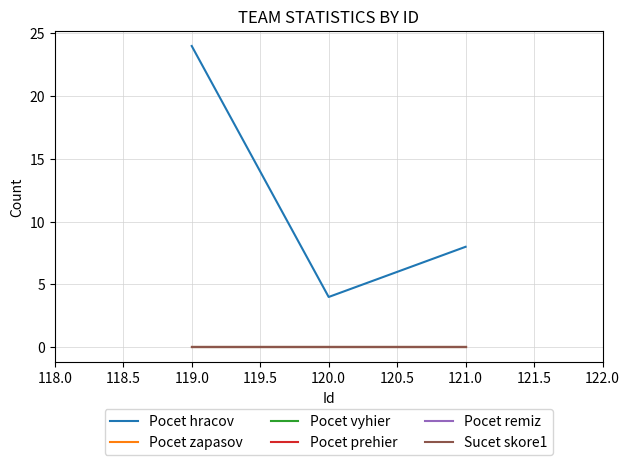

How many lines are shown in the chart?

6